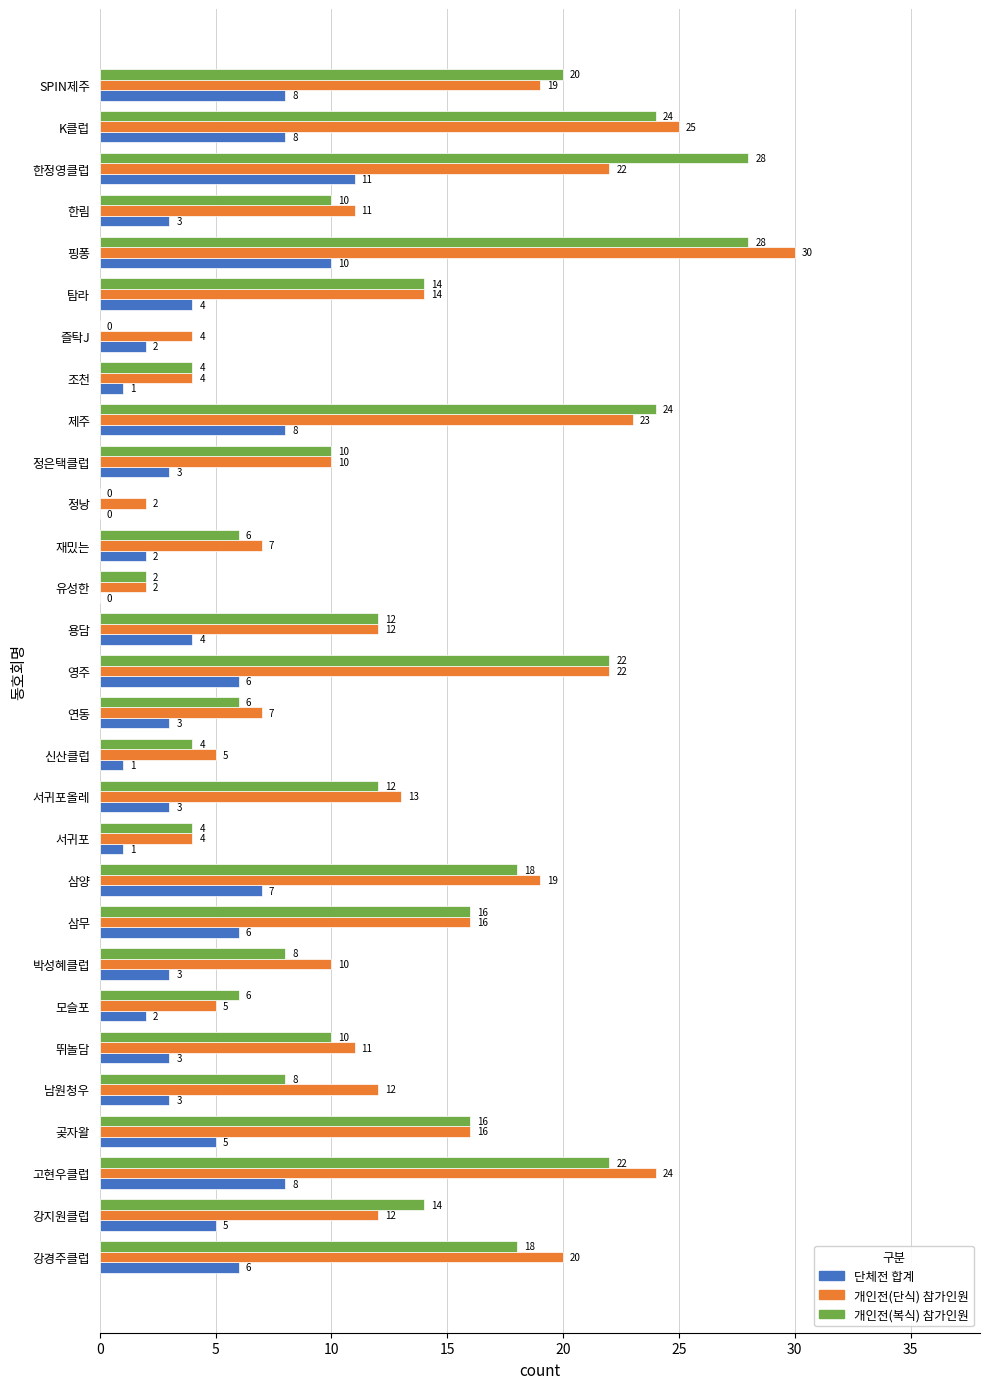

What value does the 개인전(단식) 참가인원 series have at 곶자왈?

16